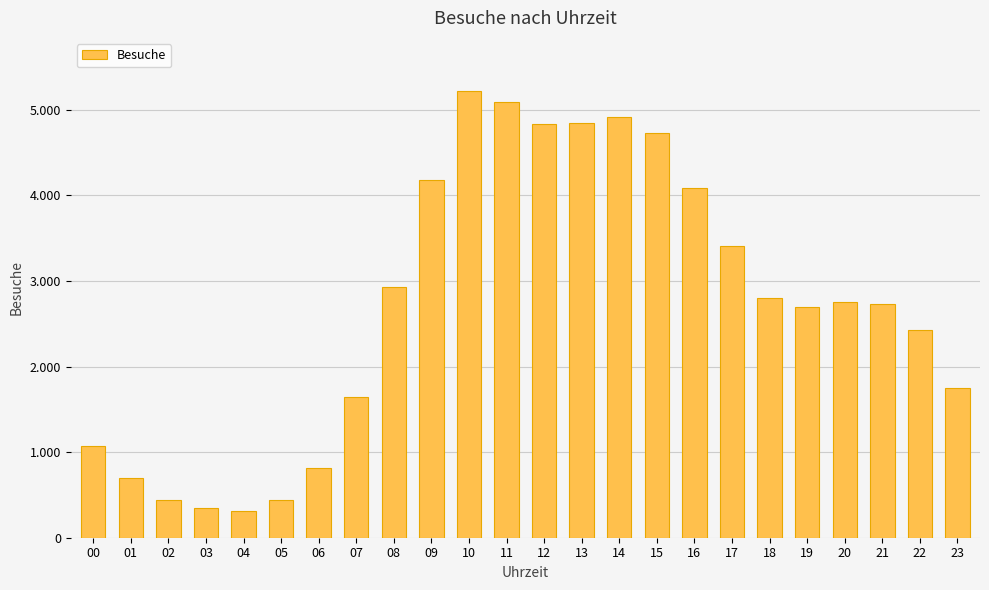

Reading left to right, what are all the values shown in this chart?

00=1074	01=694	02=445	03=350	04=313	05=435	06=811	07=1645	08=2932	09=4178	10=5215	11=5086	12=4836	13=4844	14=4919	15=4733	16=4085	17=3414	18=2798	19=2699	20=2752	21=2733	22=2429	23=1746